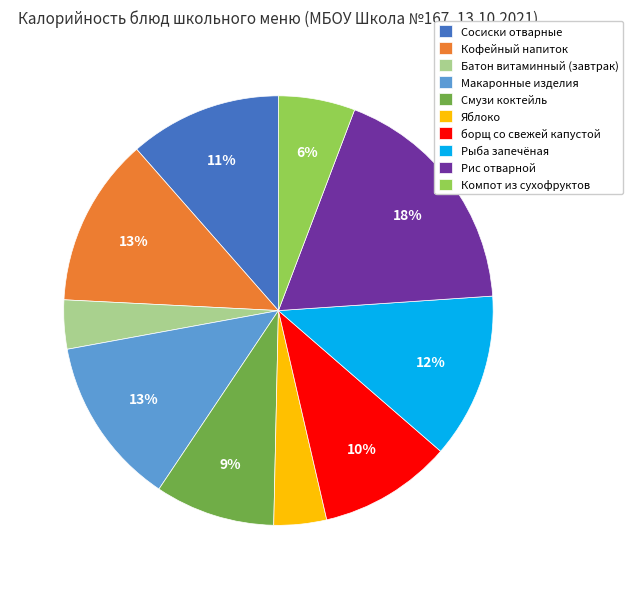

Between Рис отварной and Батон витаминный (завтрак), which is larger?

Рис отварной